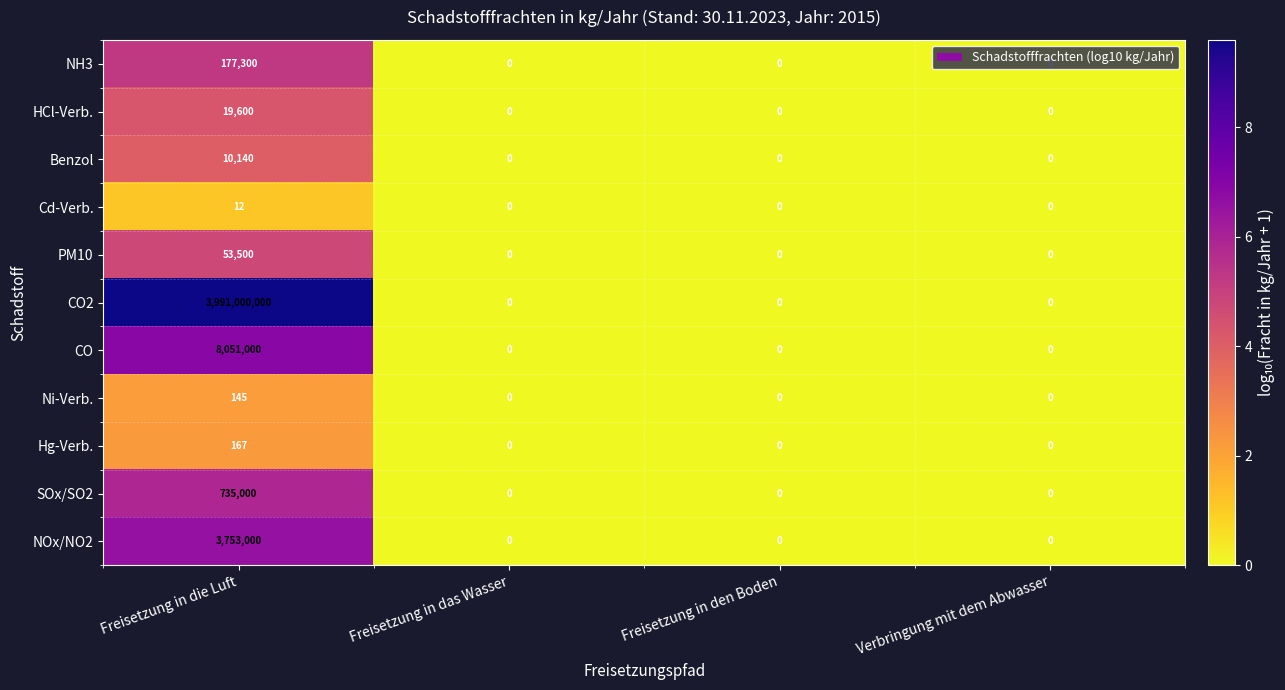

What is the difference between the highest and lowest values at Freisetzung in die Luft?

3990999988